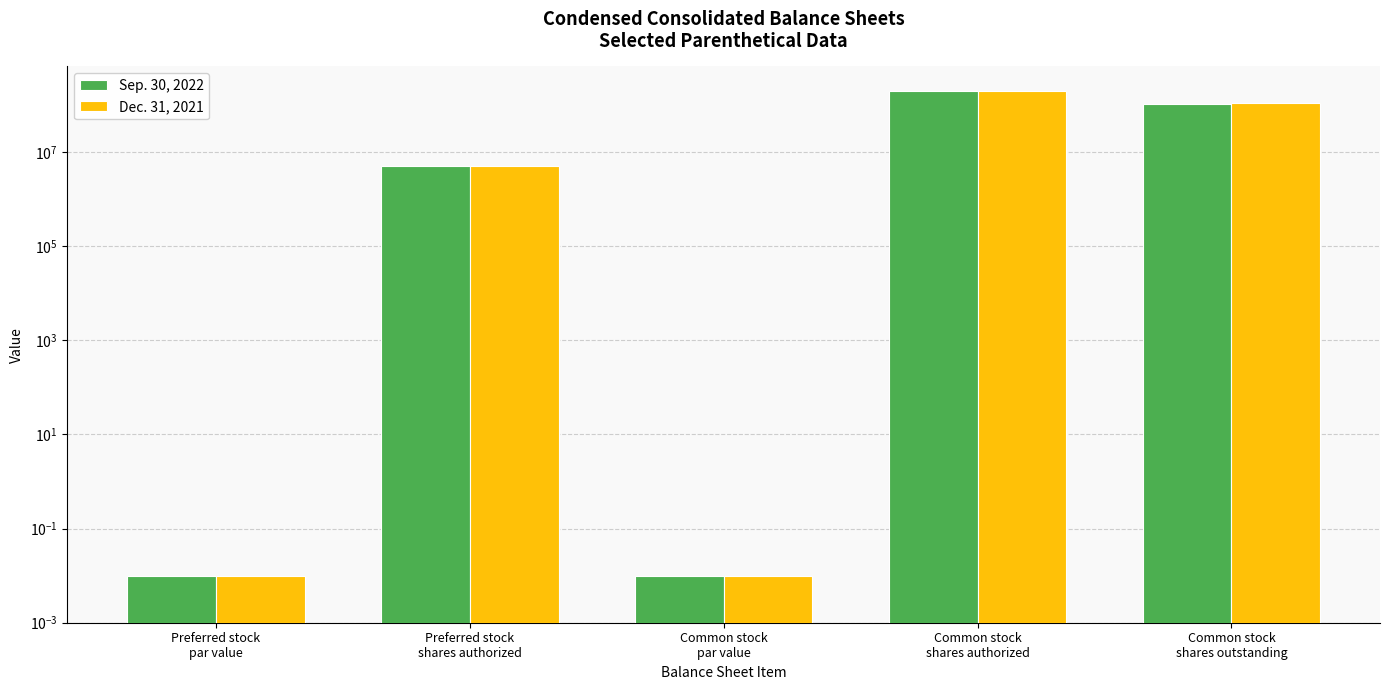

How many data points in Sep. 30, 2022 are less than 5000000?

2